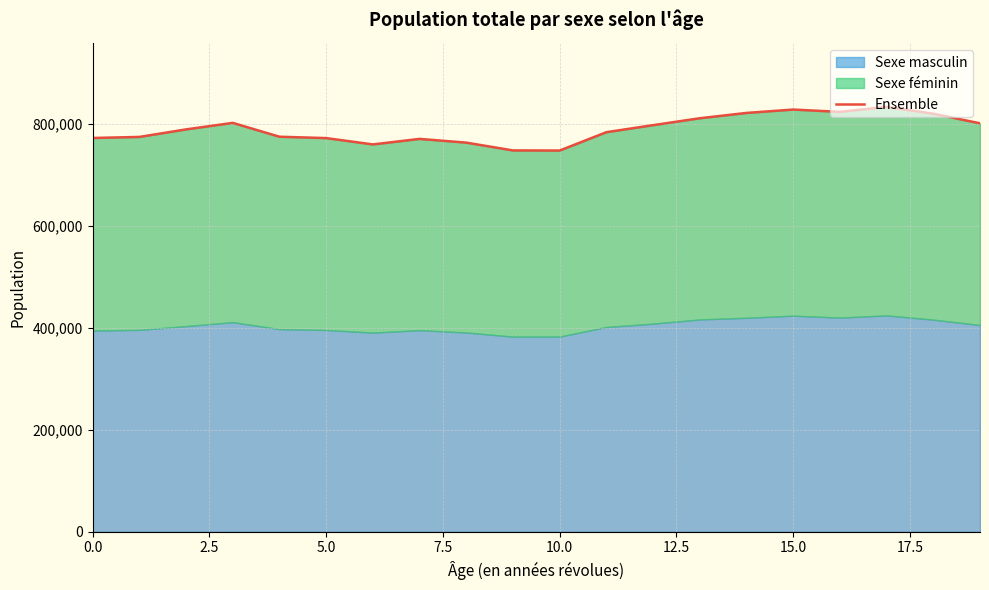

What is the sum of all values?

15783973